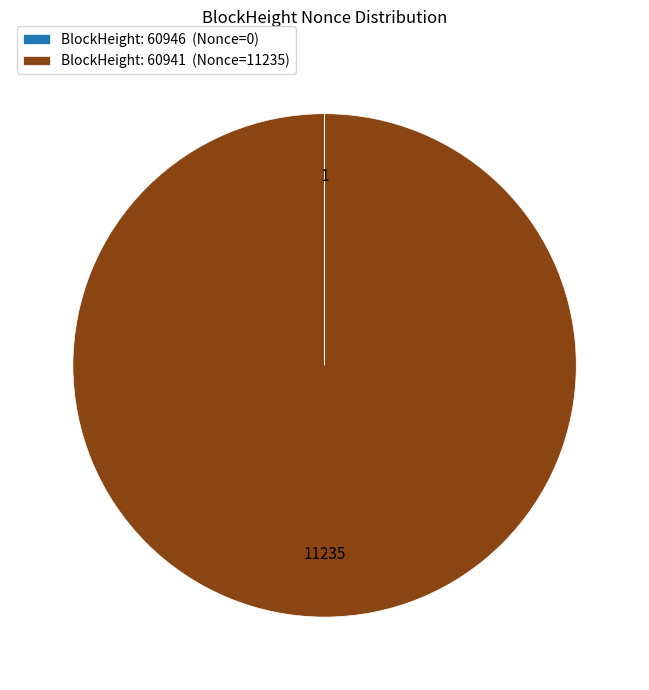

Is it true that BlockHeight: 60941 (Nonce=11235) is 91% of the pie?

False